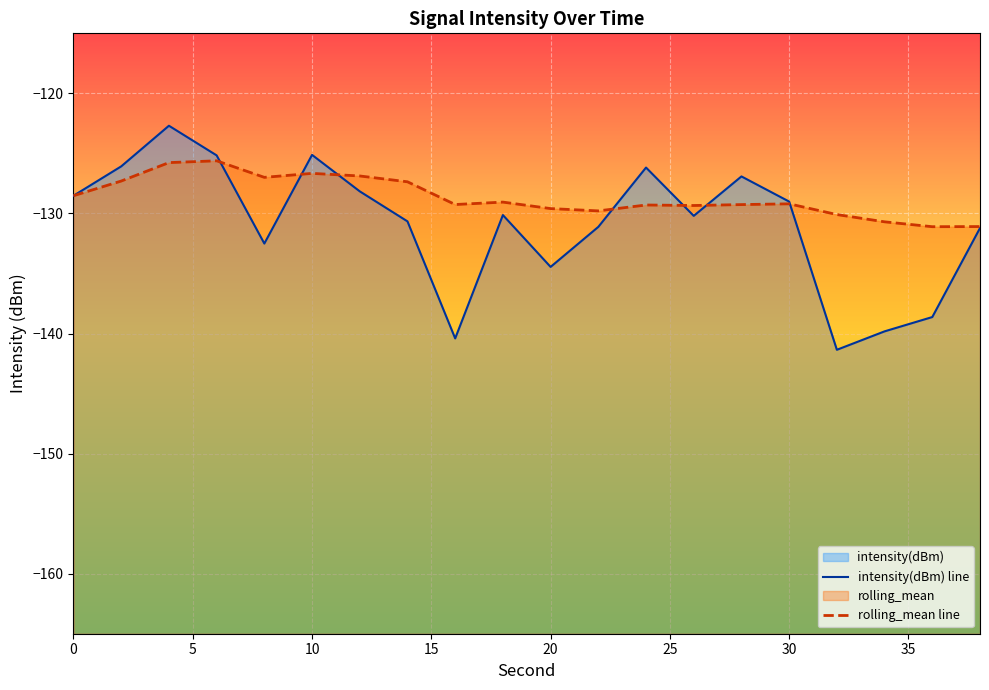

True or false: rolling_mean line and intensity(dBm) line cross at least once.

True